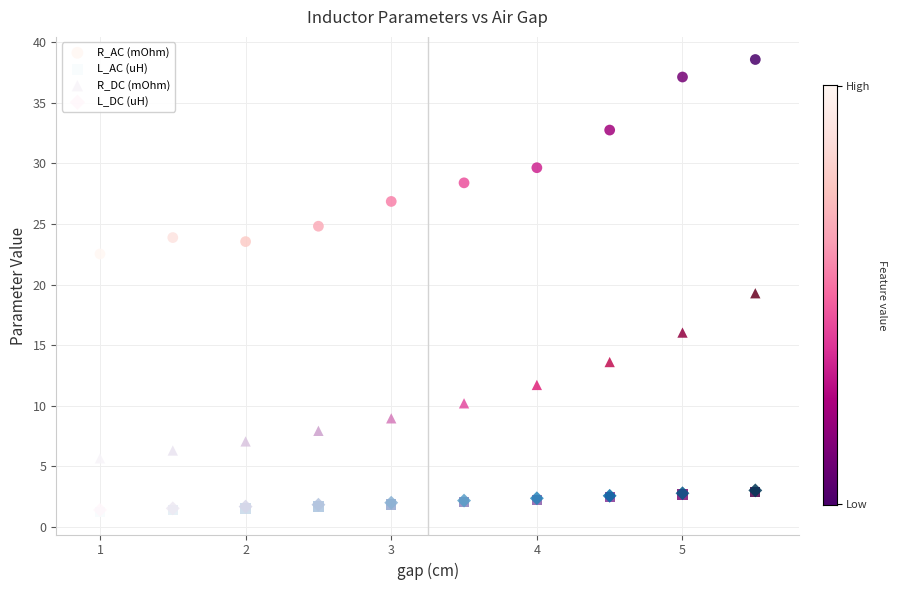

What are all the series names shown in the legend?

R_AC (mOhm), L_AC (uH), R_DC (mOhm), L_DC (uH)